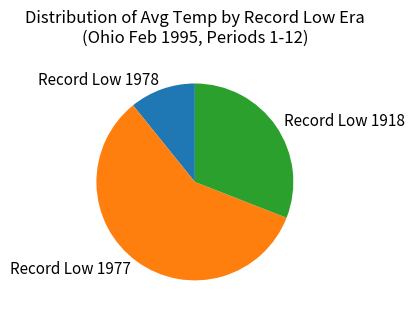

Is Record Low 1977 the majority of the pie?

Yes